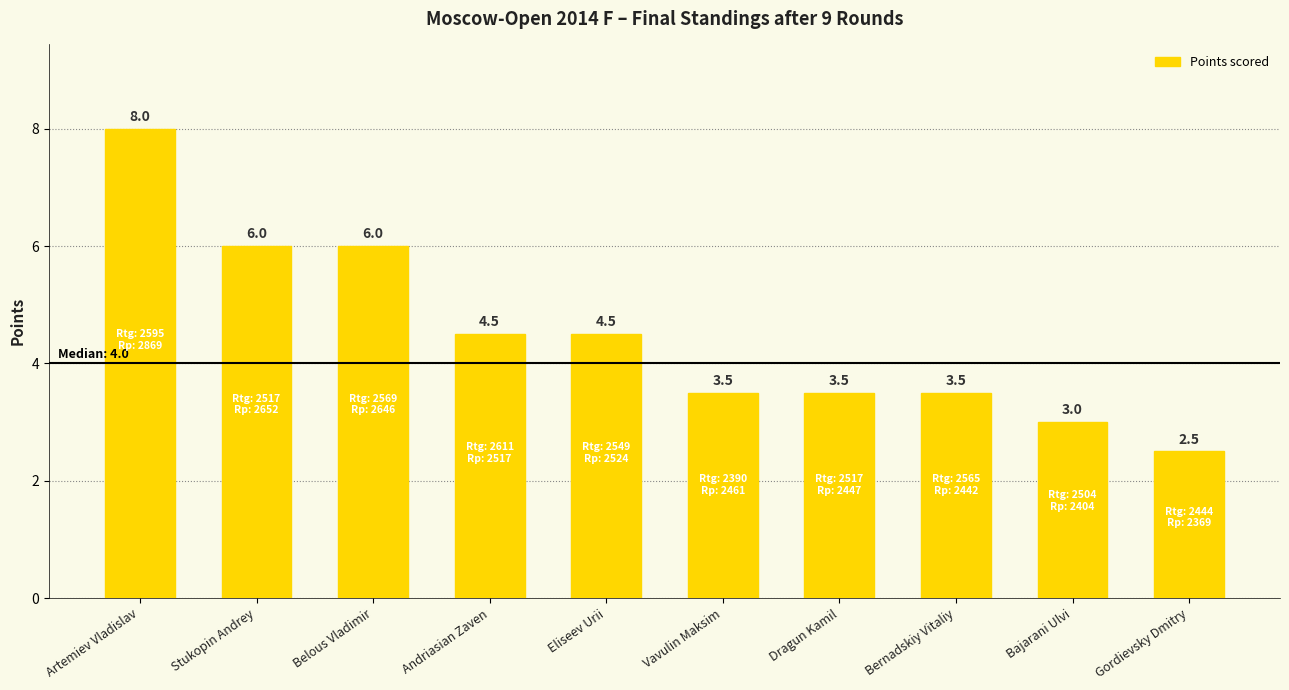

What is the difference between the maximum and minimum values?

5.5